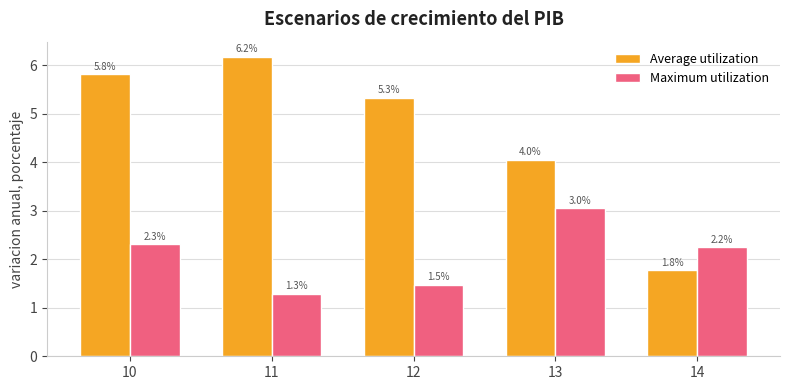

Which category has the highest value in the Average utilization series?

11